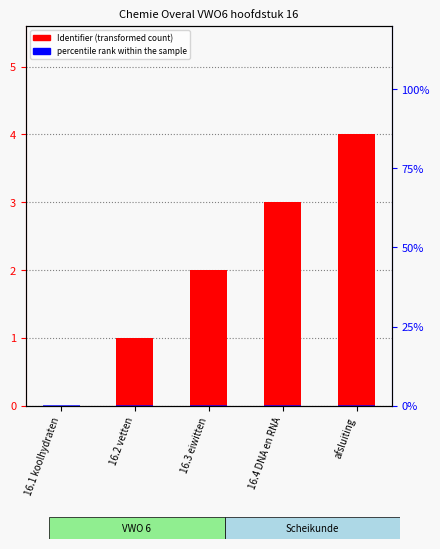

Which series has the widest spread of values?

Identifier (transformed)